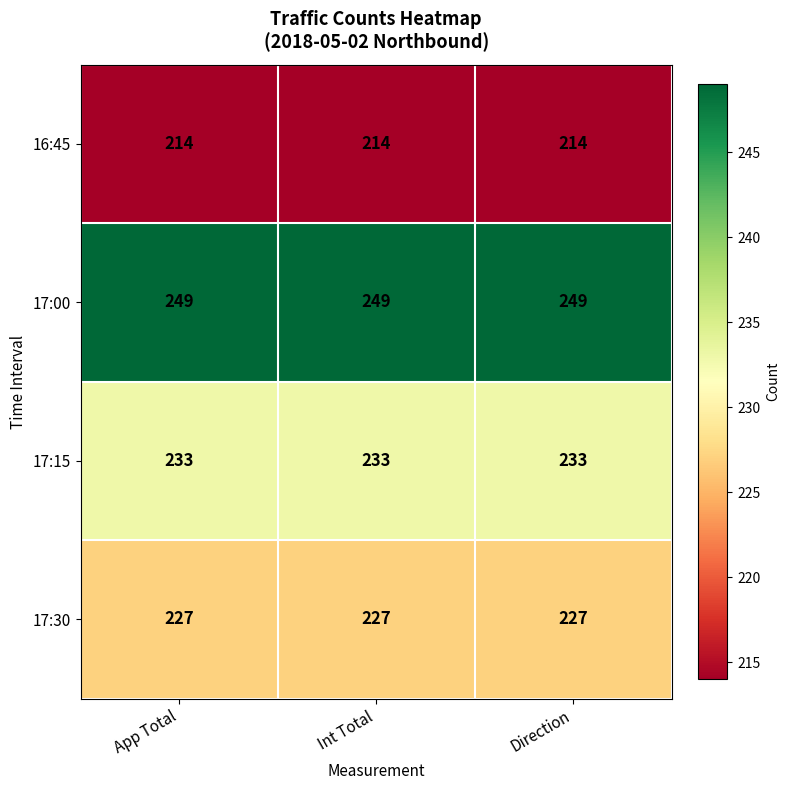

What is the sum of all 16:45 values?

642